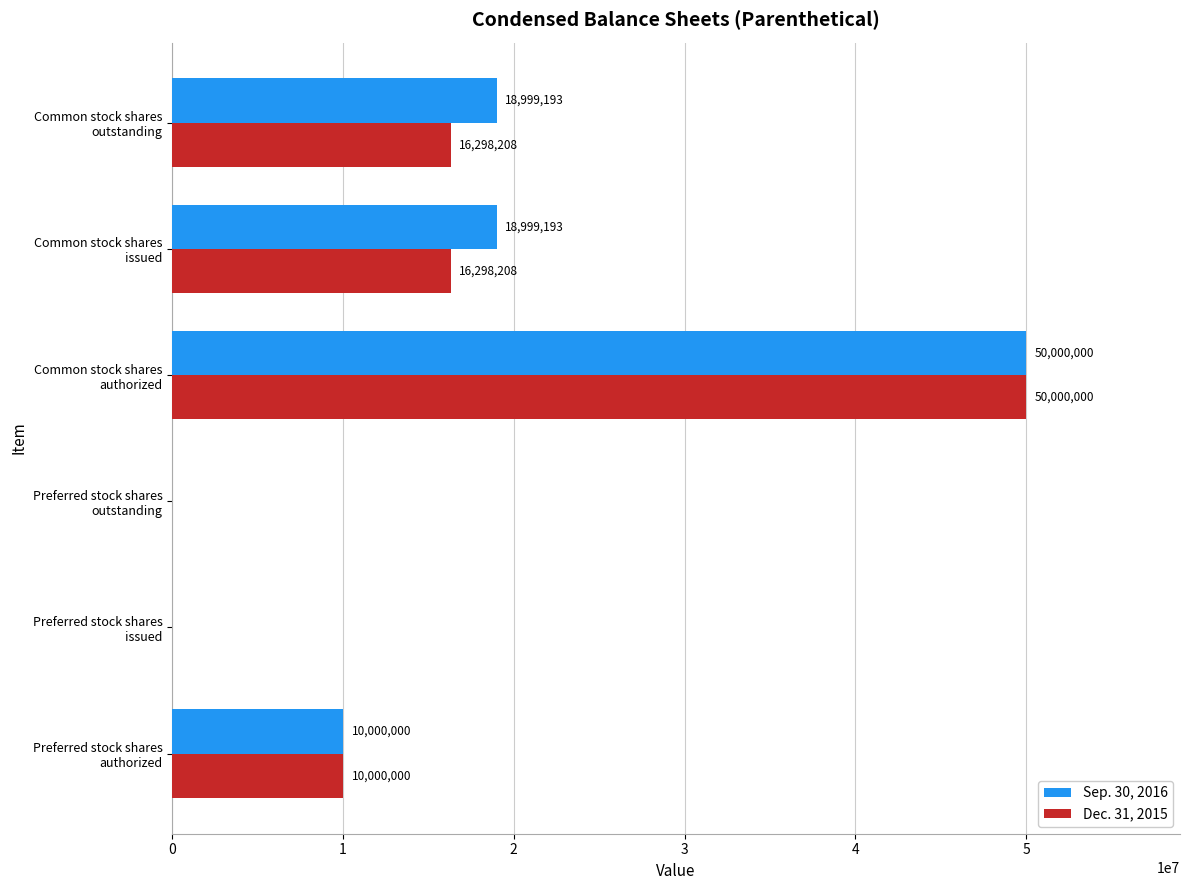

What is the average value of the Dec. 31, 2015 series?

15432736